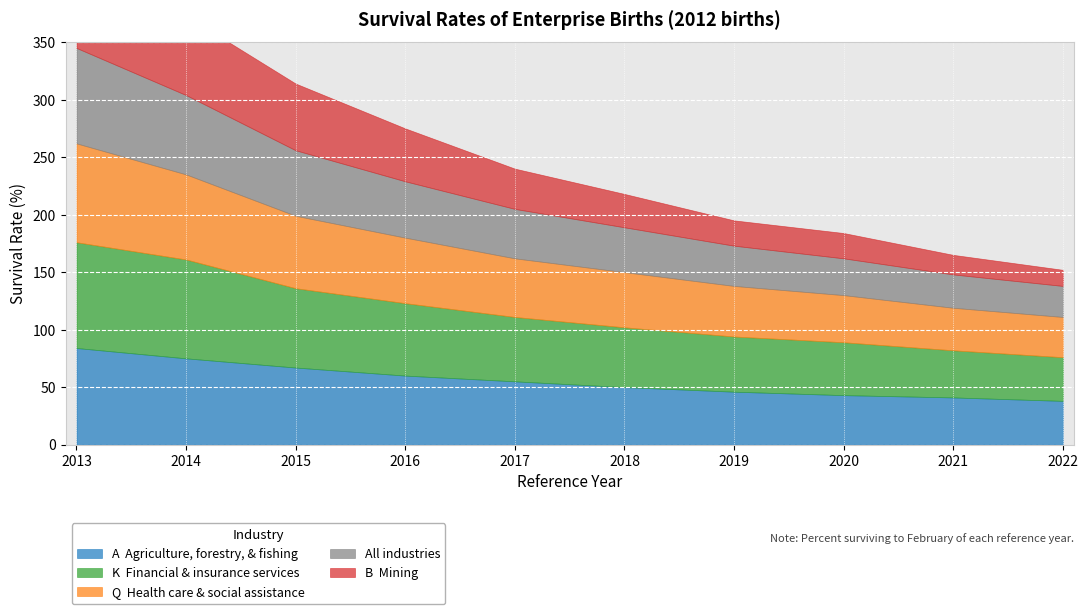

What is the maximum value shown in the chart?

92